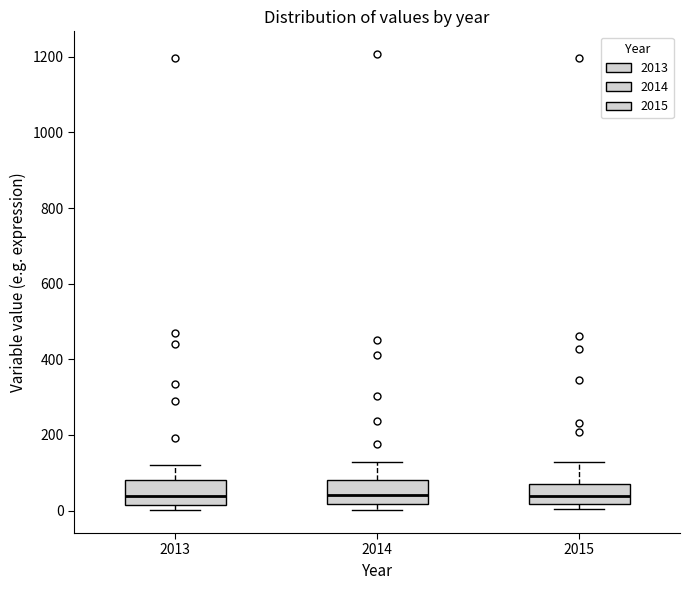

Reading left to right, transcribe this box plot: for each box, give where its median line is, the range the box spans, and where its two whiskers end, as read against the y-axis. The values are not printed on the chart, so give them approximately, as read against the axis.

2013: median 40, box 20 to 80, whiskers 0 to 120
2014: median 40, box 20 to 80, whiskers 0 to 120
2015: median 40, box 20 to 80, whiskers 0 to 120